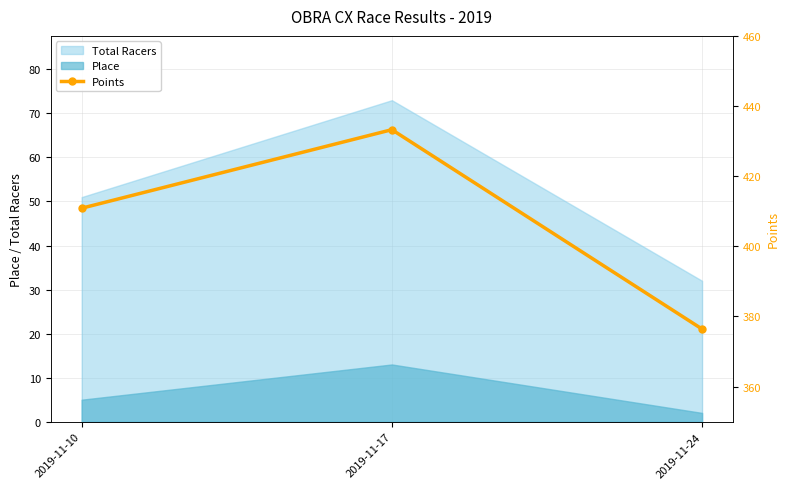

Is it true that the value at 2019-11-17 is 581.5?

False